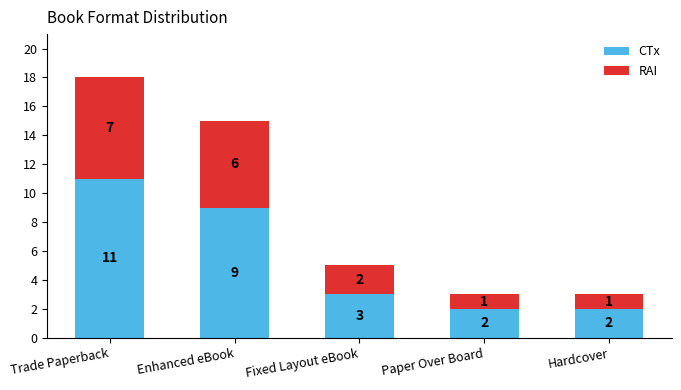

At which category is the sum across all series the highest?

Trade Paperback